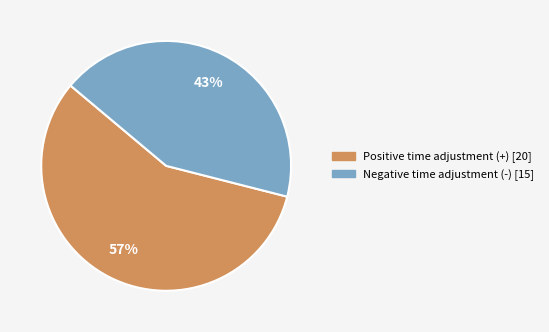

Count the number of slices in the pie.

2